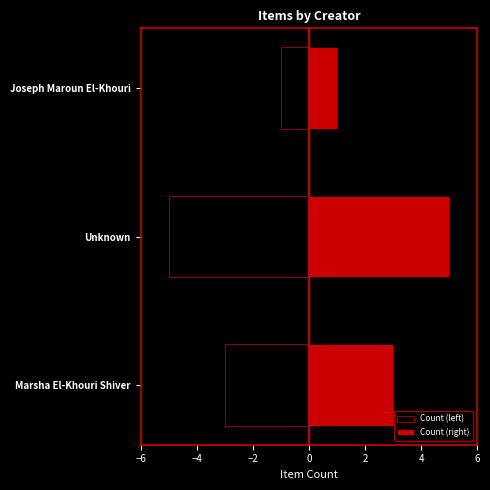

Count the number of data series in this chart.

2